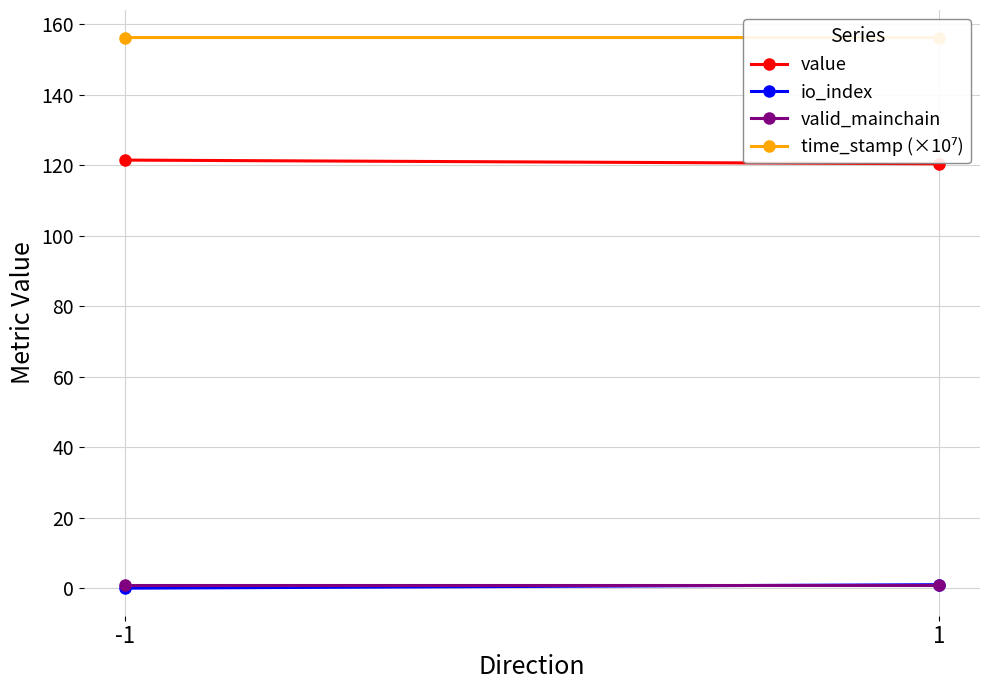

The value of value at 1 is 120.4. True or false?

True